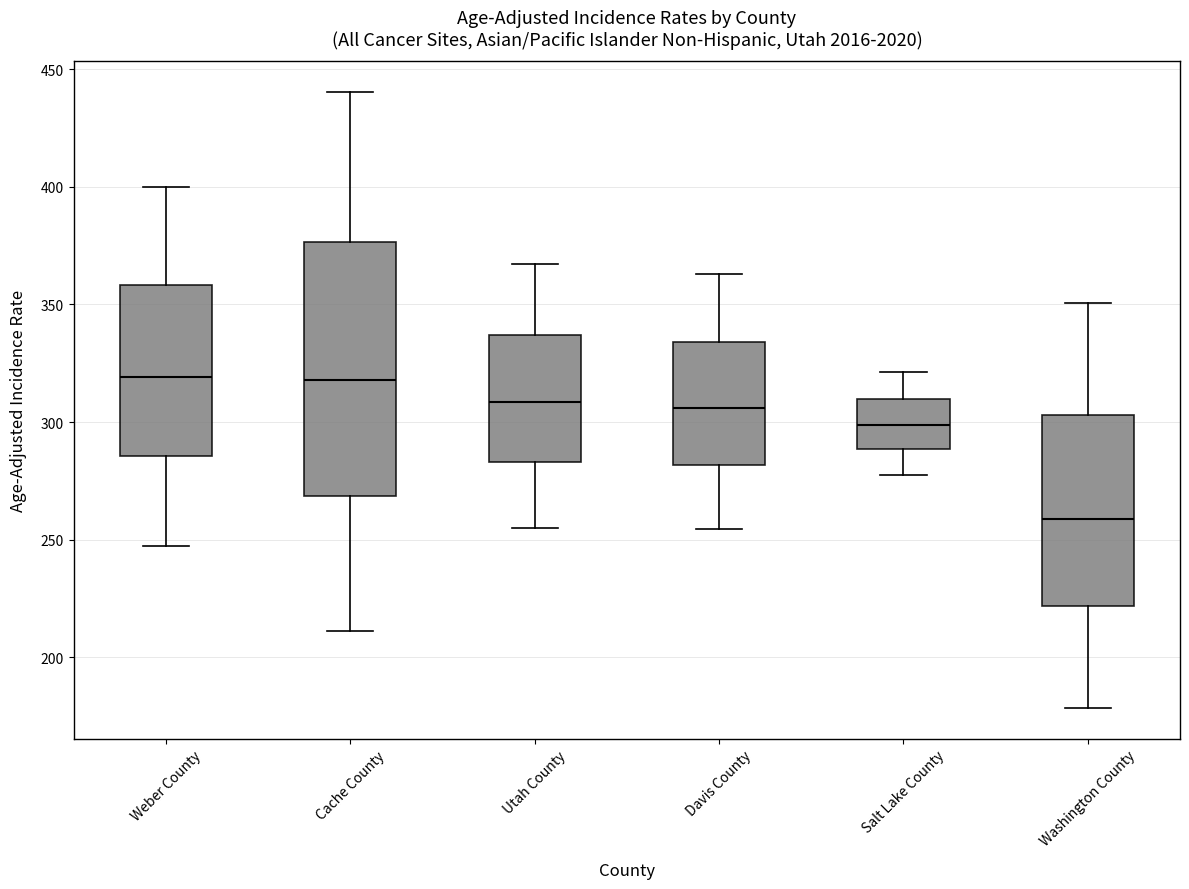

Where does the lower whisker of the box for Davis County end on the y-axis? The values are not printed on the chart, so give them approximately, as read against the axis.

255